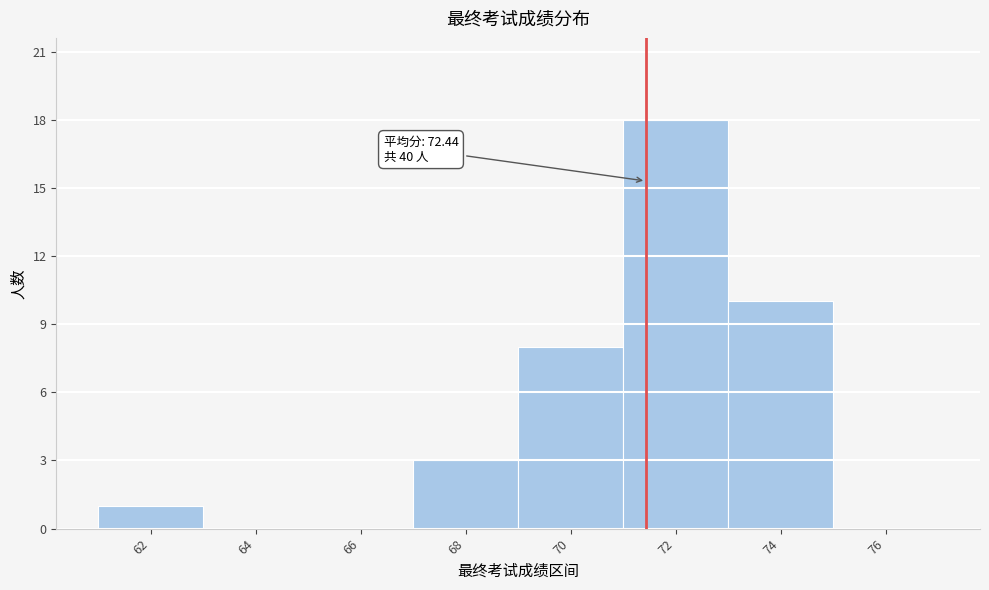

Reading left to right, what are all the values shown in this chart?

62=1	64=0	66=0	68=3	70=8	72=18	74=10	76=0